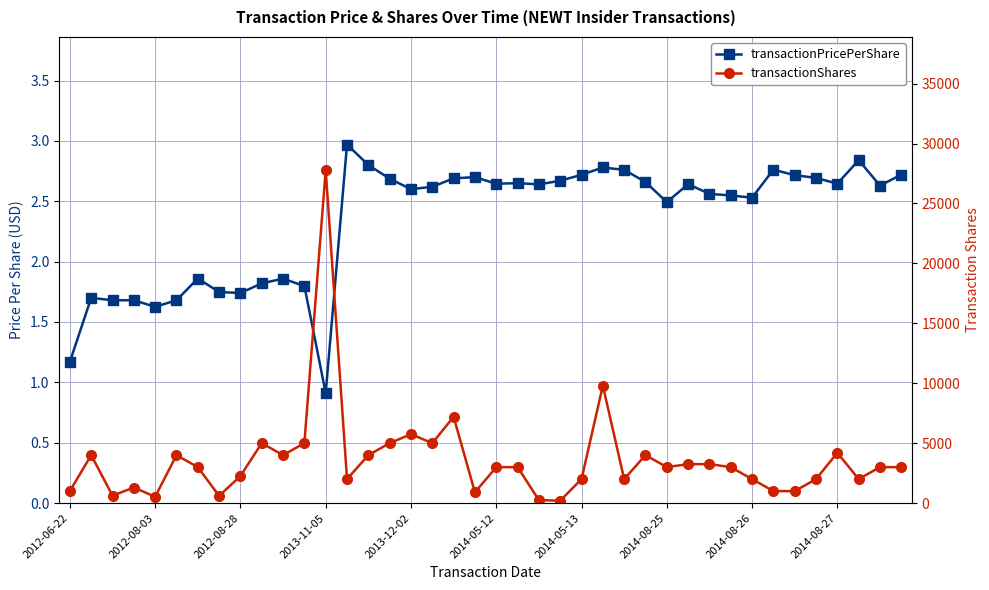

What is the maximum value for transactionPricePerShare?

3.0